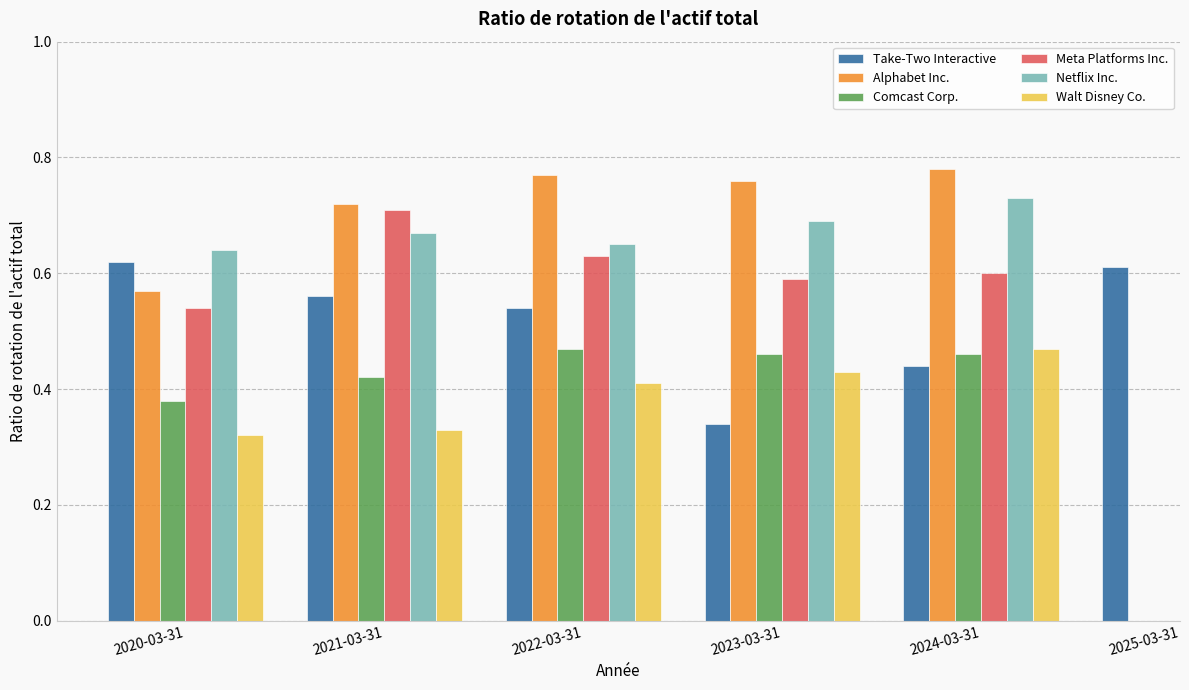

Rank the categories by Netflix Inc. value from lowest to highest.

2020-03-31, 2022-03-31, 2021-03-31, 2023-03-31, 2024-03-31, 2025-03-31